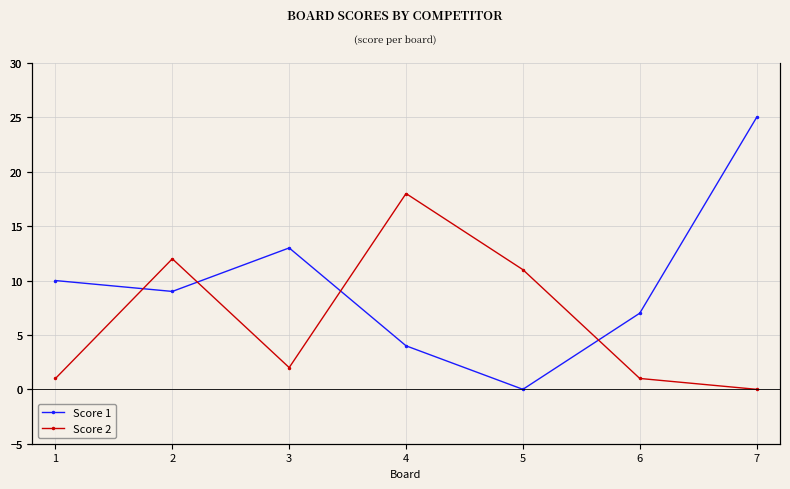

Which series has the widest spread of values?

Score 1